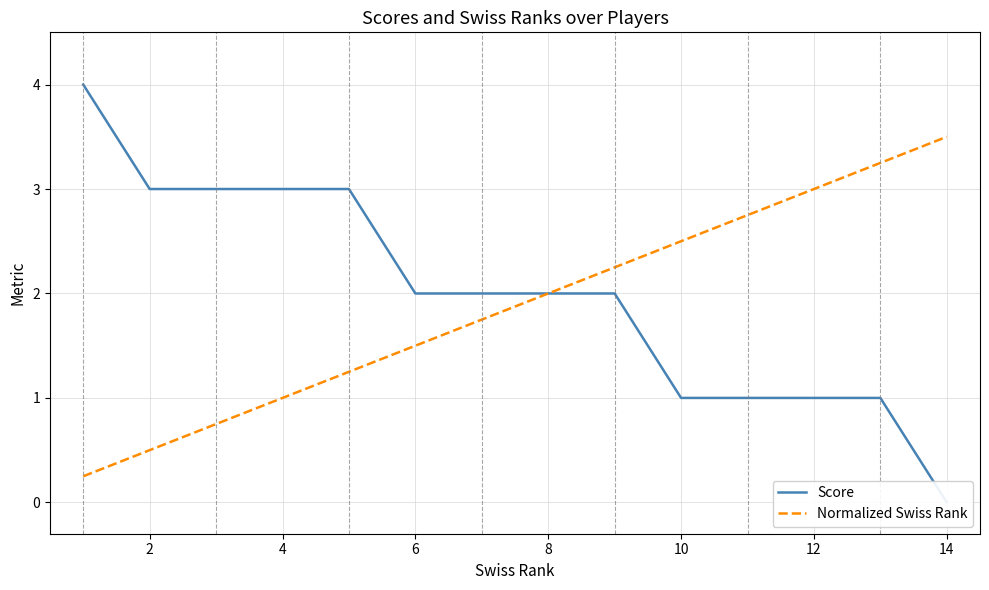

What is the difference between the Normalized Swiss Rank values at 4 and 2?

0.5